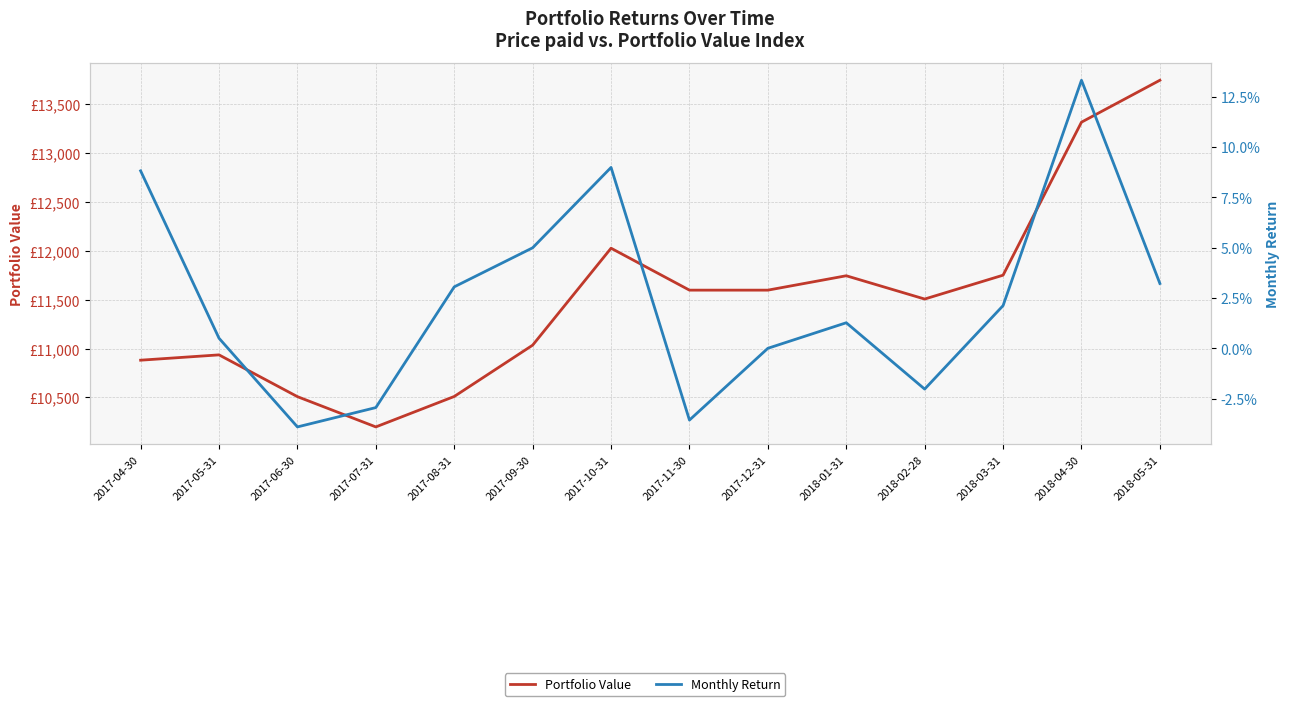

List the series in order of their peak value, highest first.

Portfolio Value, Monthly Return